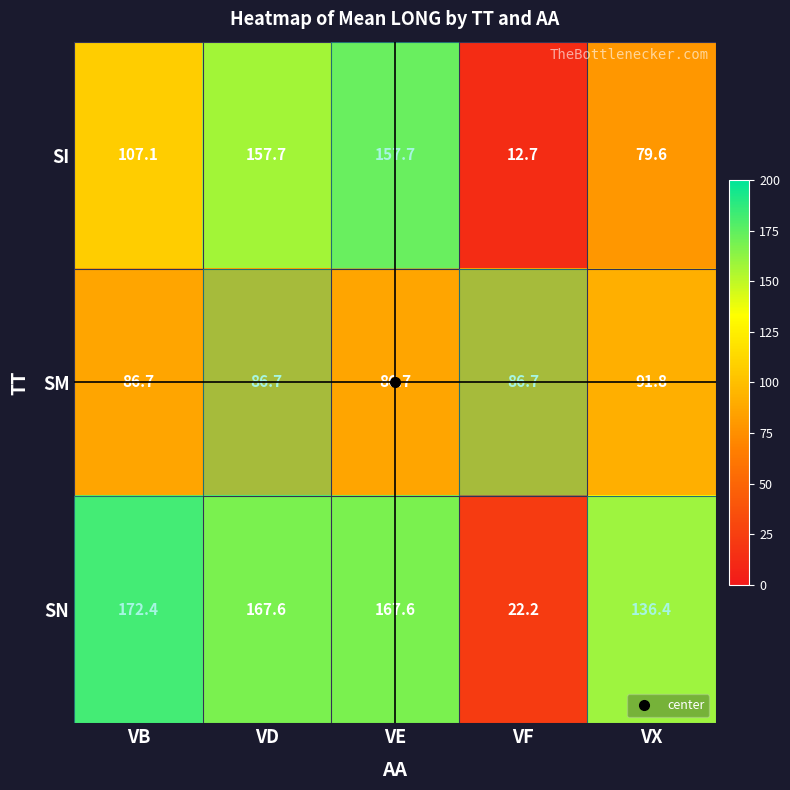

True or false: SI has a value of 157.7 at VE.

True